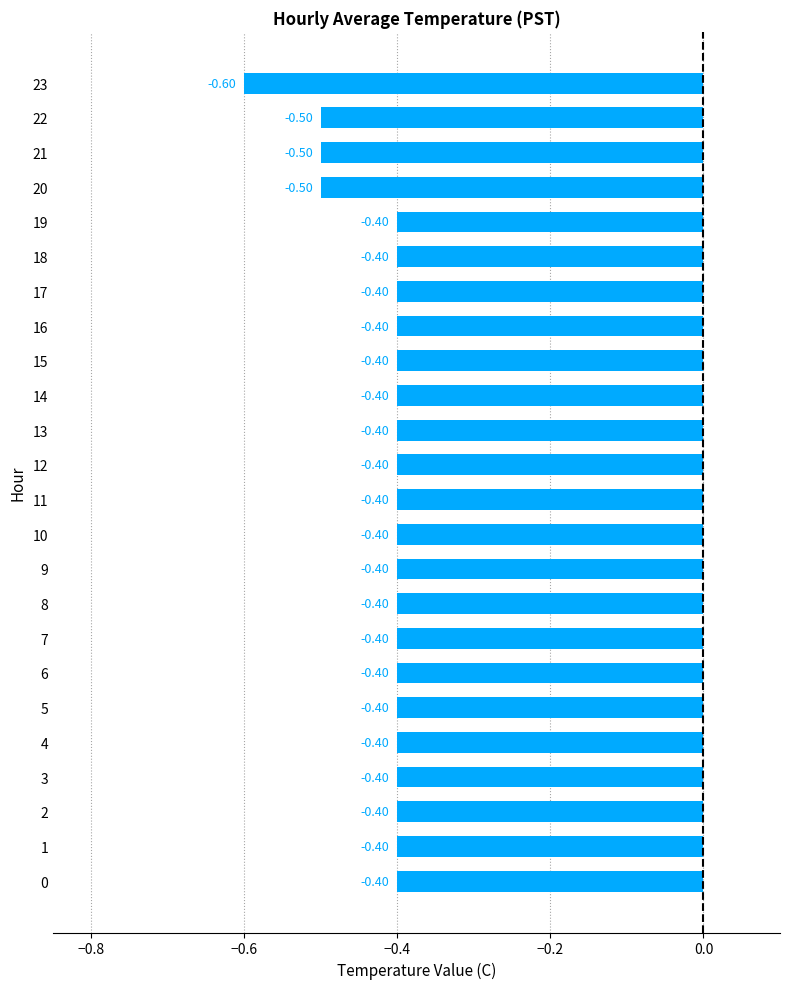

How many bars are there in total?

24